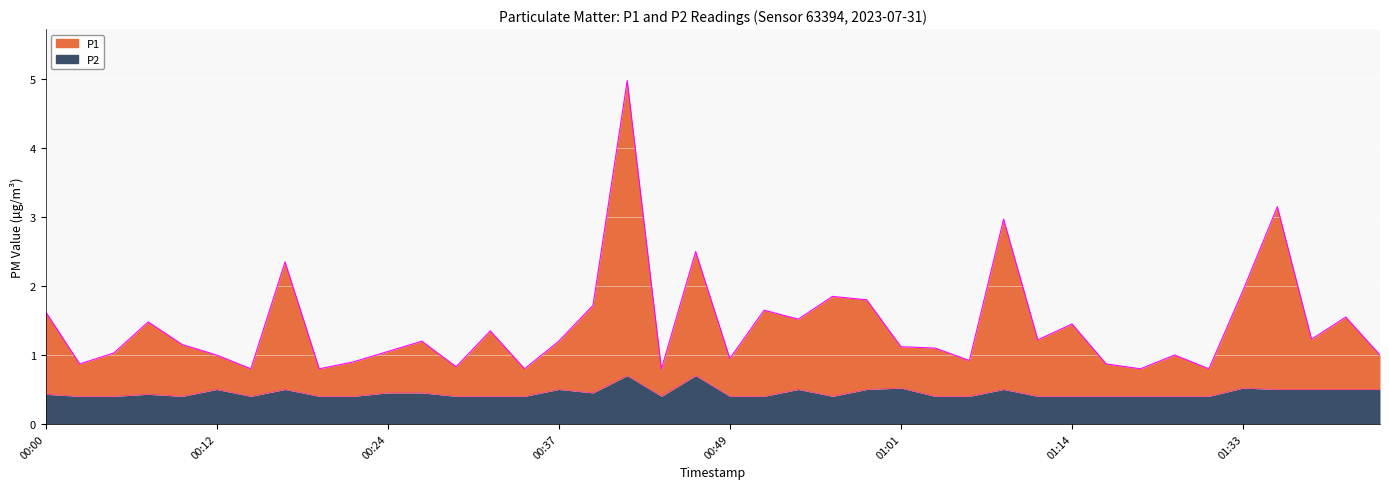

Rank the series by their maximum value, from highest to lowest.

P1, P2